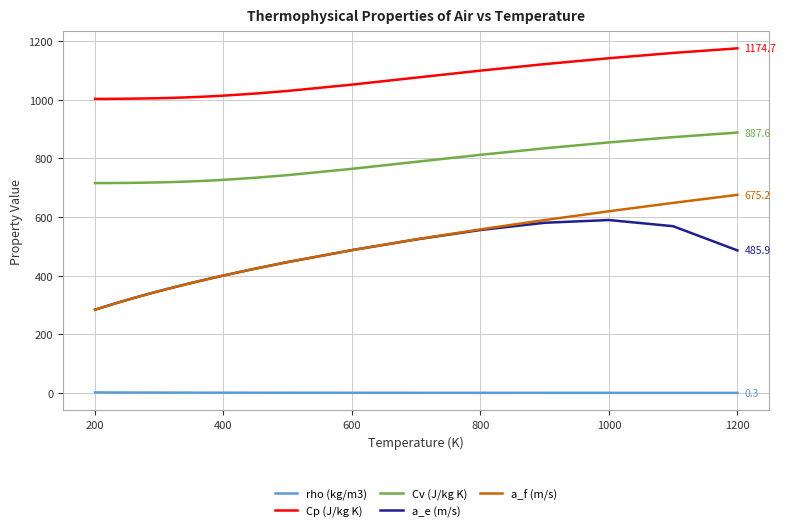

At how many categories does at least one series exceed 272?

30